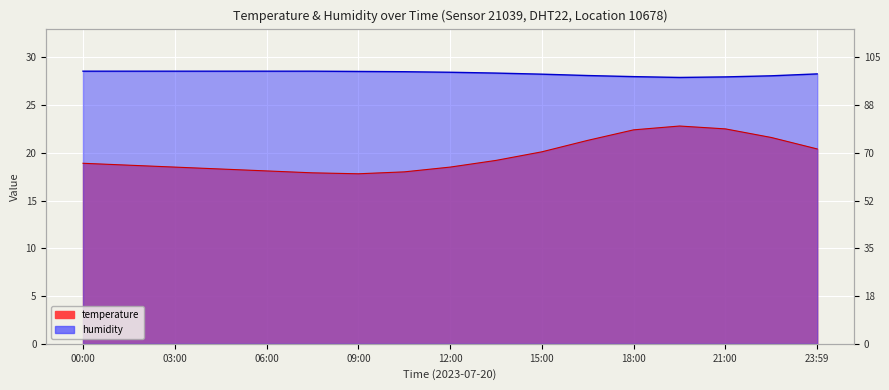

Which series changed the most between 04:30 and 21:00?

temperature